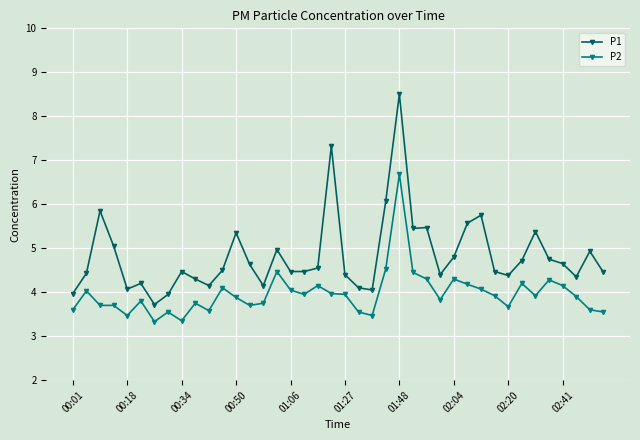

What is the maximum value shown in the chart?

8.5